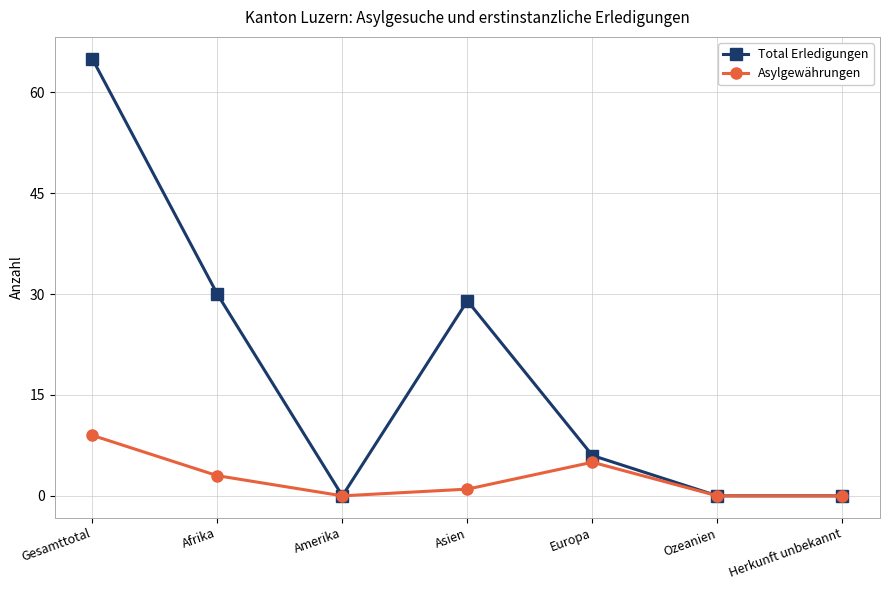

How many data points does each series have?

7